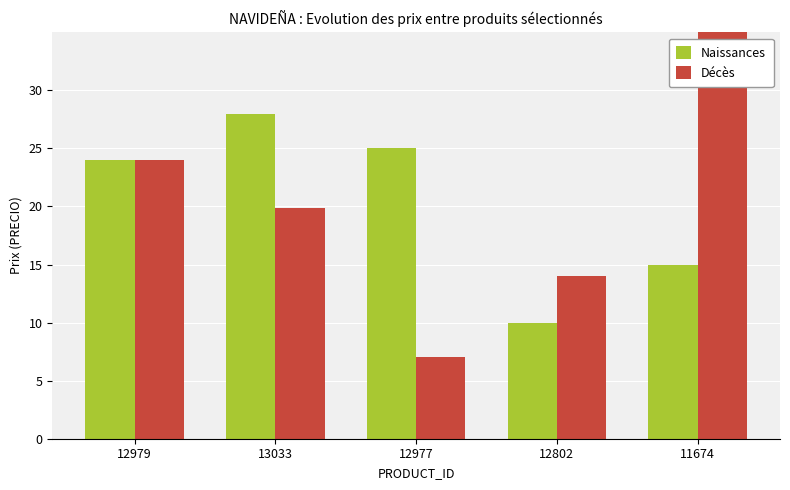

At how many categories does at least one series exceed 36?

1